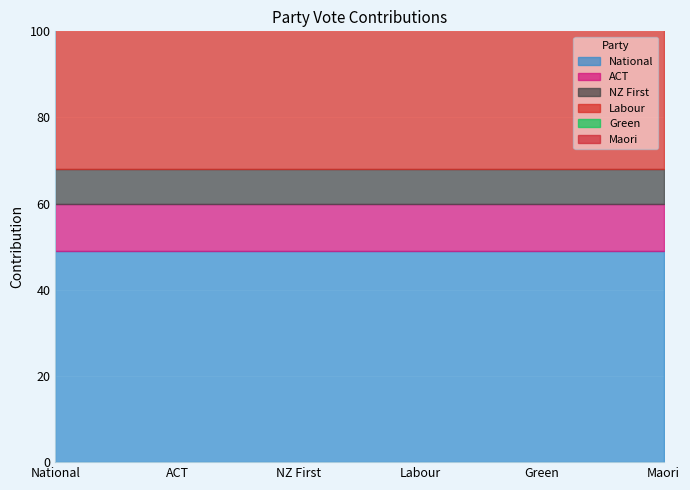

Rank the categories by value from highest to lowest.

National, Labour, Green, ACT, NZ First, Maori